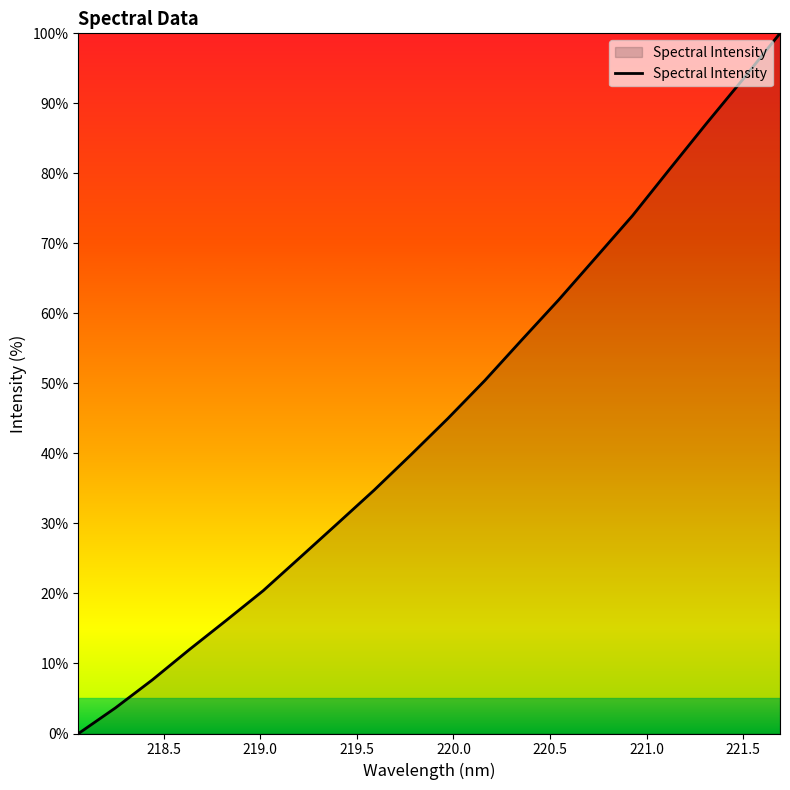

What is the label of the 3rd point from the left?

219.0